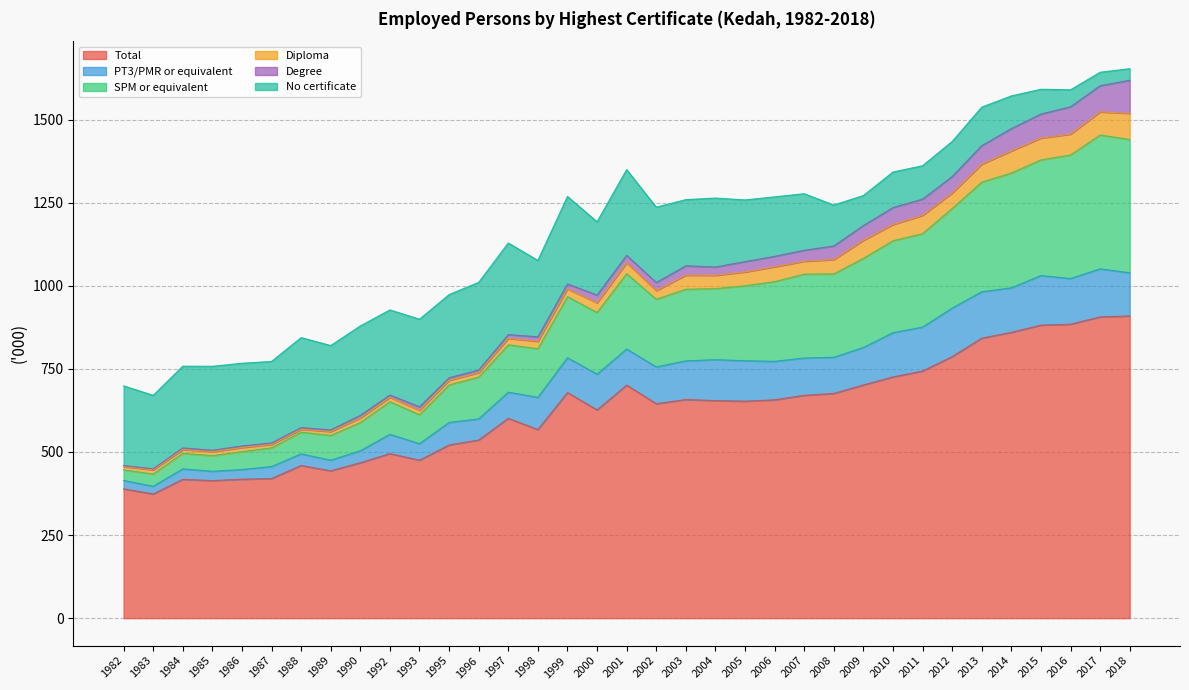

What is the difference between the Diploma values at 2011 and 1999?

31.7